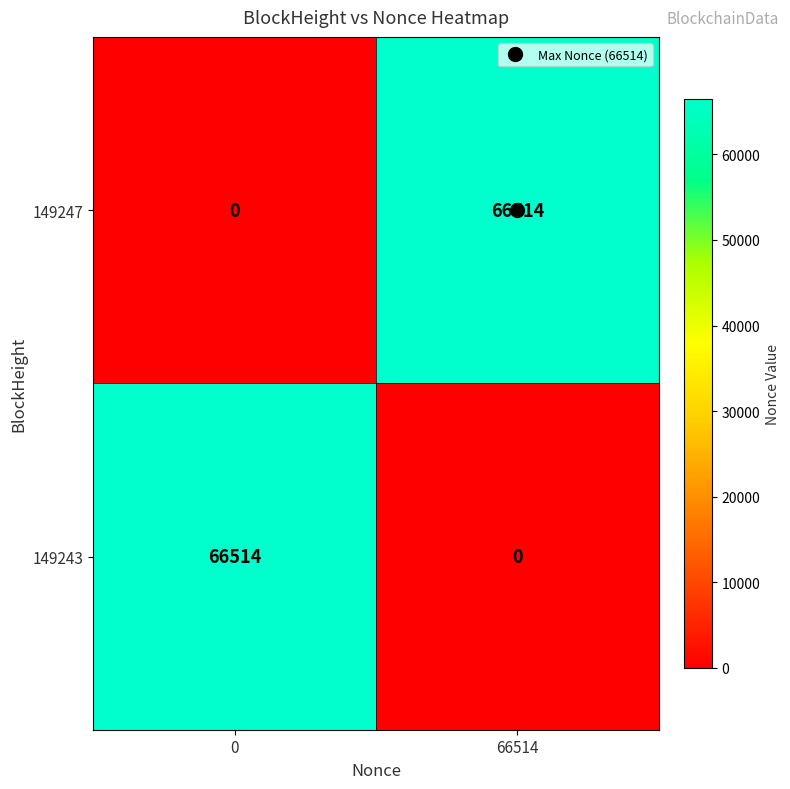

Rank the series at 66514 from lowest to highest value.

149243, 149247